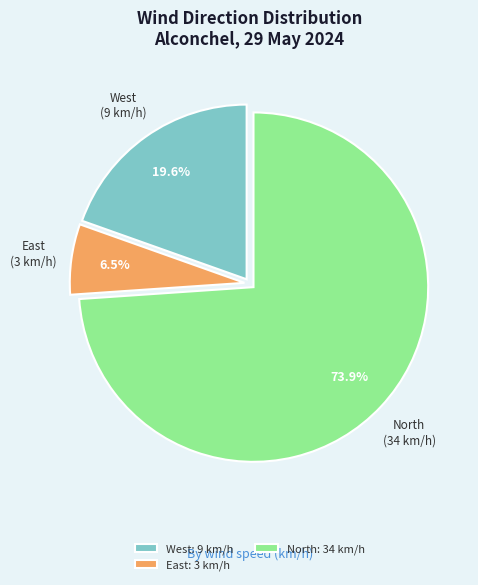

What portion of the pie excludes West: 9 km/h?

80.4%